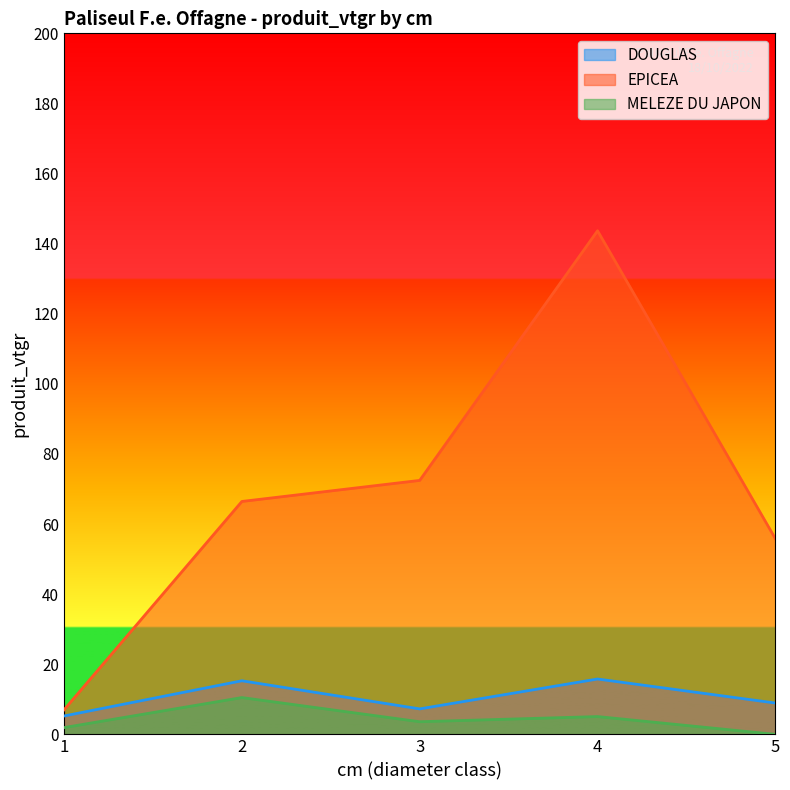

At which label is EPICEA closest to 75?

3